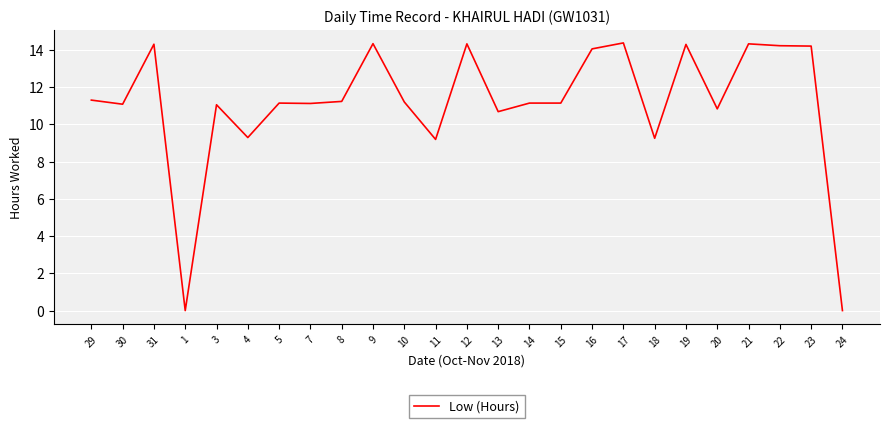

Approximately how many times larger is the value at 10 compared to 17?

0.8